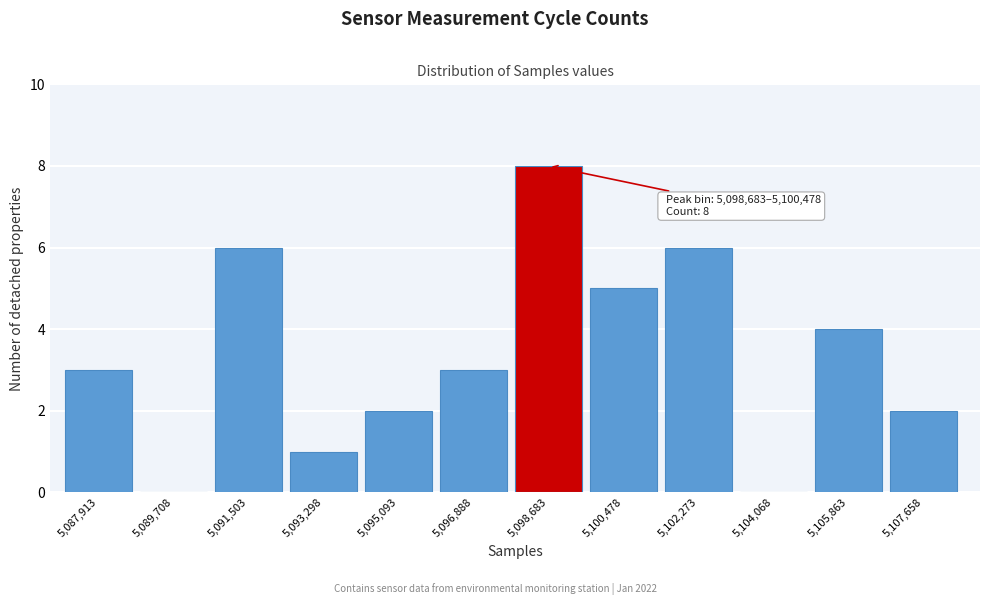

Reading left to right, what are all the values shown in this chart?

5,087,913=3	5,089,708=0	5,091,503=6	5,093,298=1	5,095,093=2	5,096,888=3	5,098,683=8	5,100,478=5	5,102,273=6	5,104,068=0	5,105,863=4	5,107,658=2